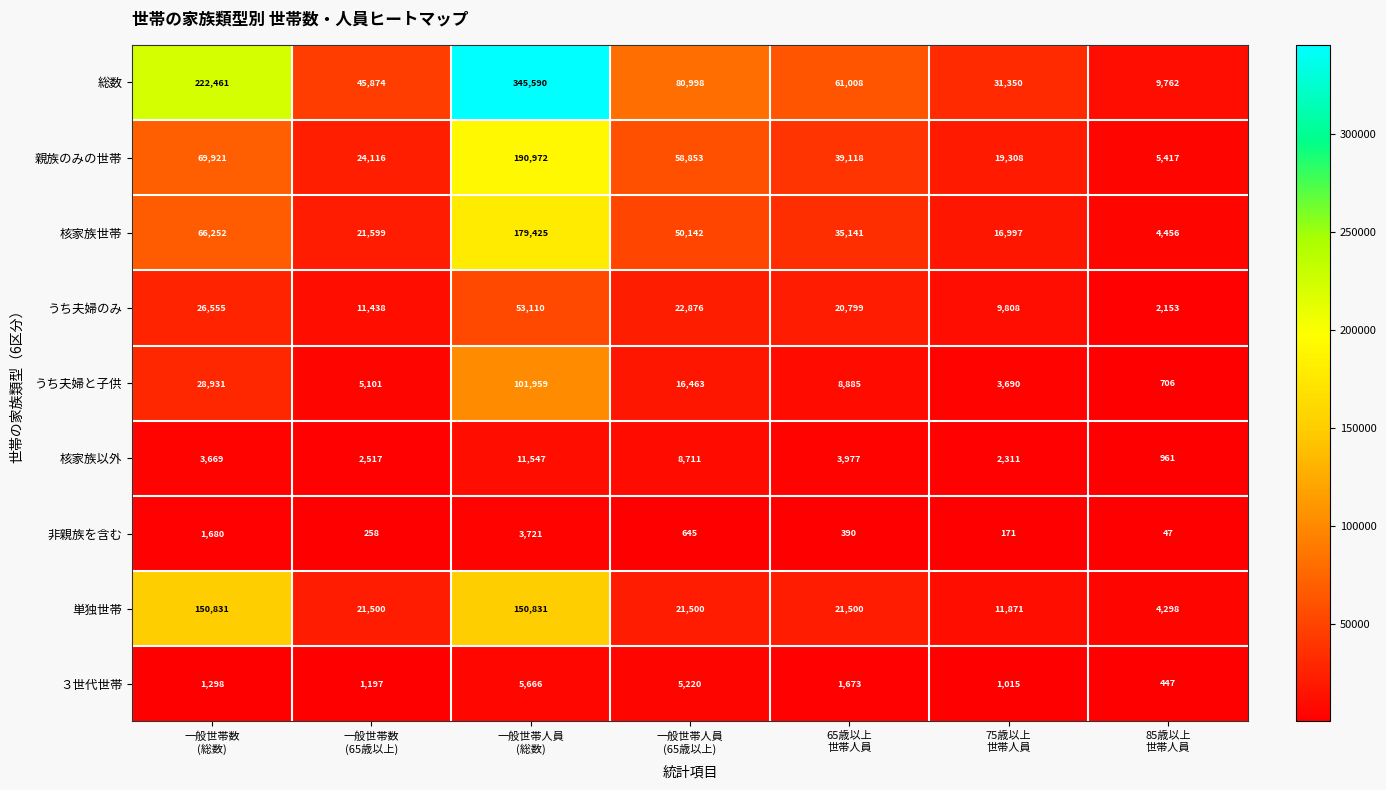

Count the number of data series in this chart.

9